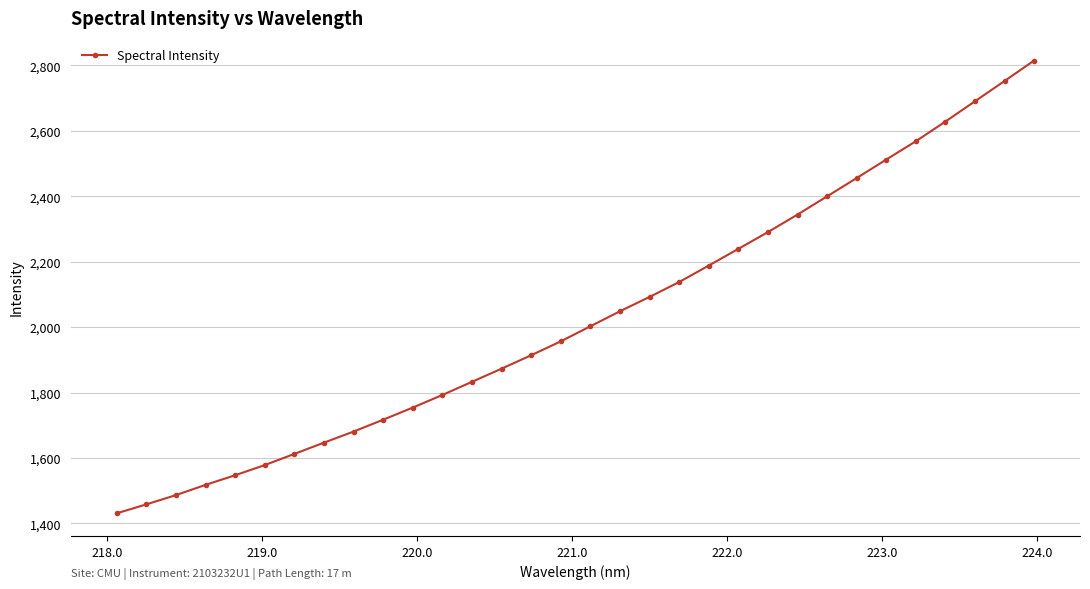

How many lines are shown in the chart?

1